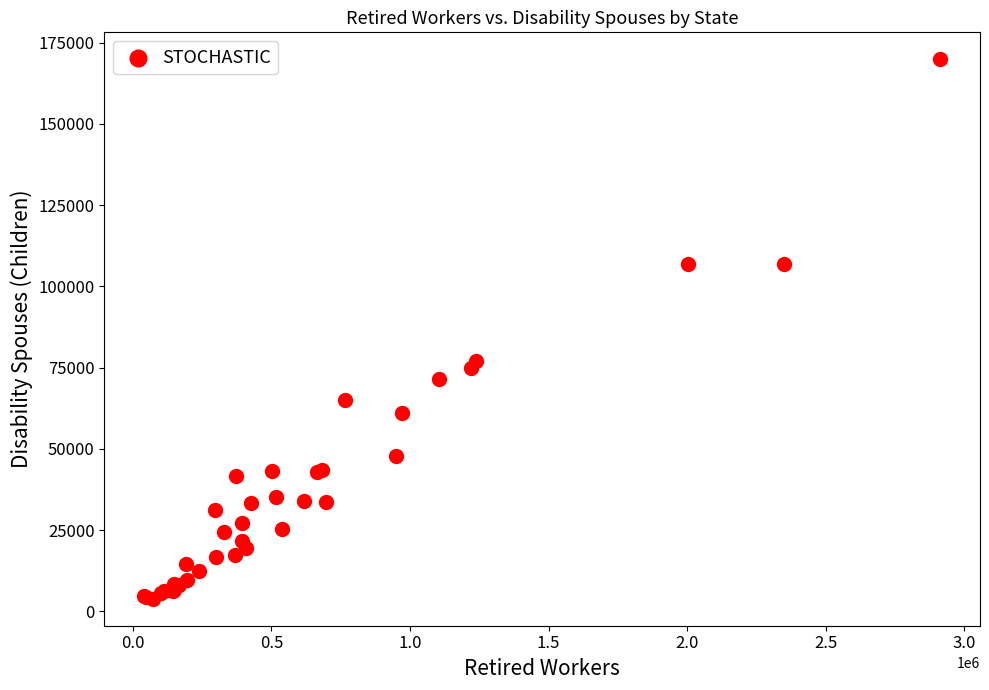

What Y value in the scatter plot is closest to 86889?

77156